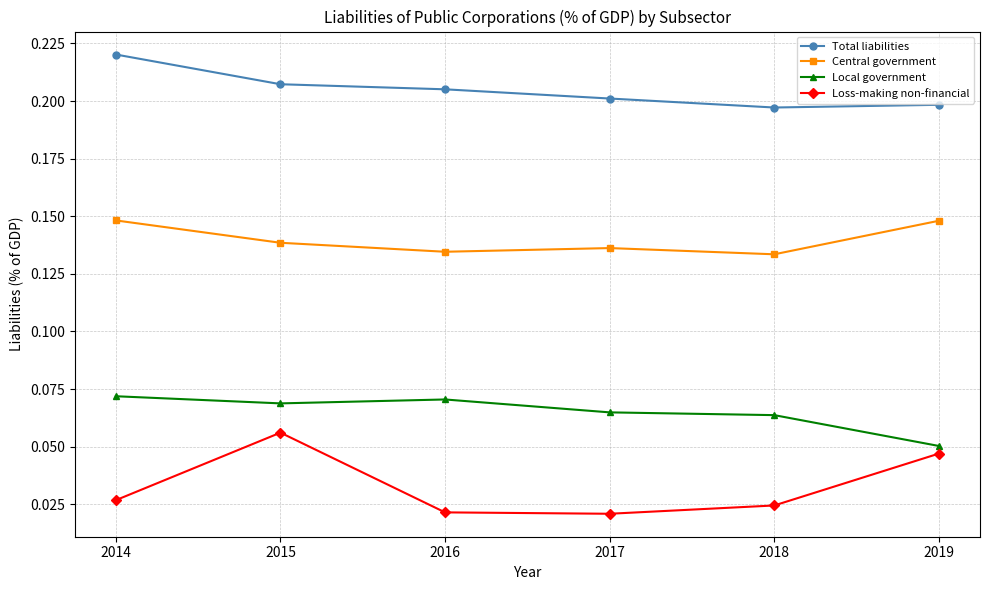

Is the value of Local government at 2014 greater than the value of Central government at 2017?

No